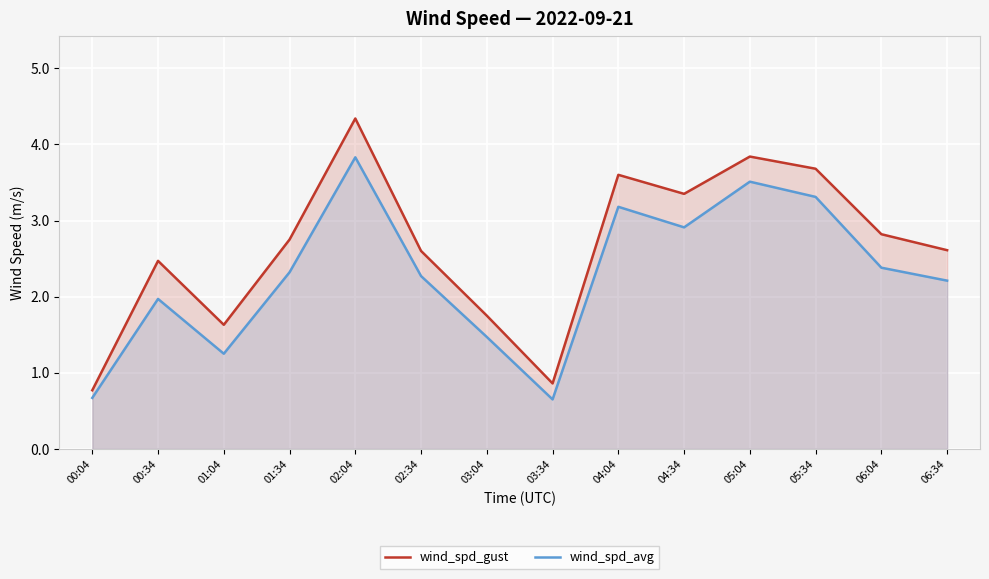

What is the label of the 7th point from the left?

03:04